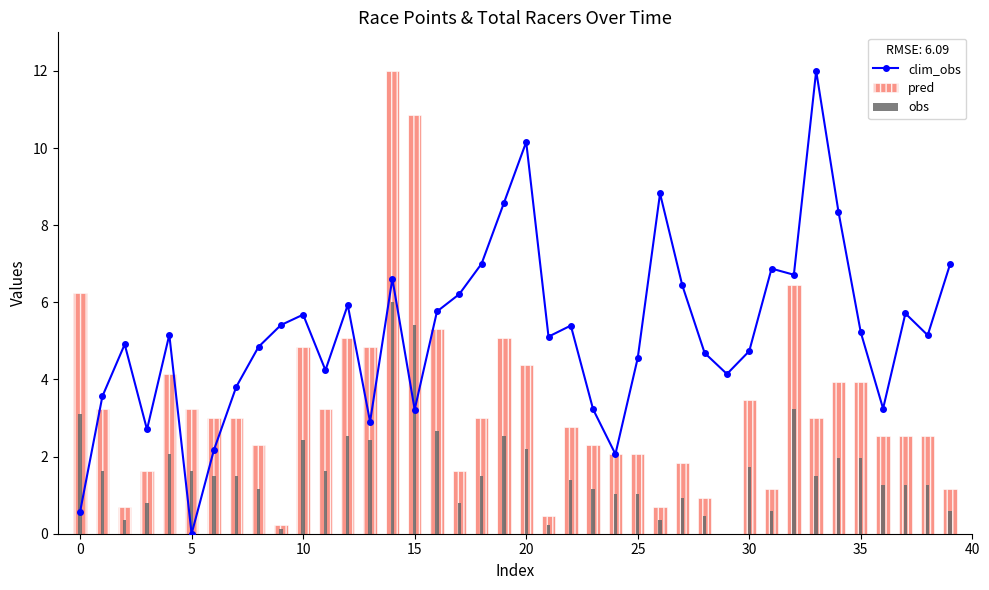

What is the average value?

5.2